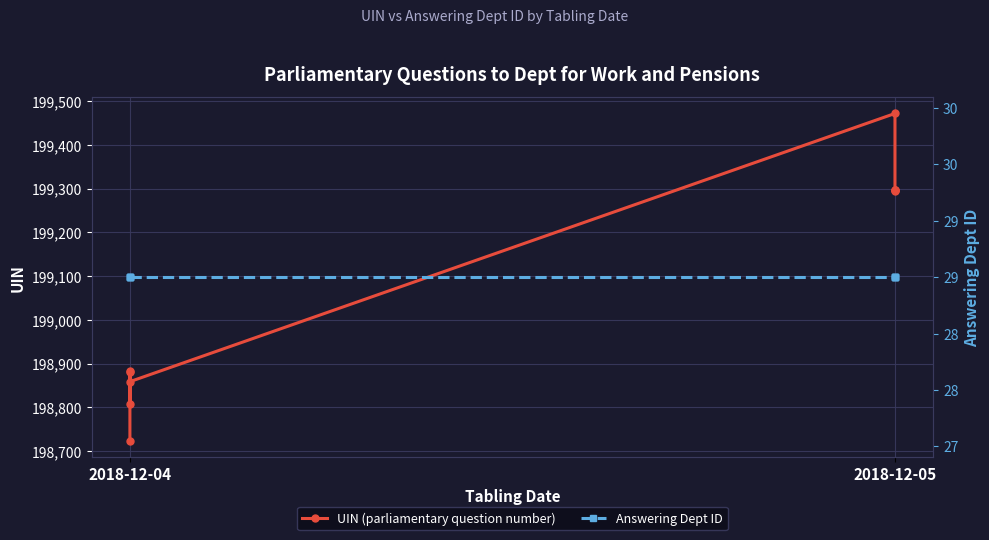

True or false: Answering Dept ID and UIN (parliamentary question number) cross at least once.

False